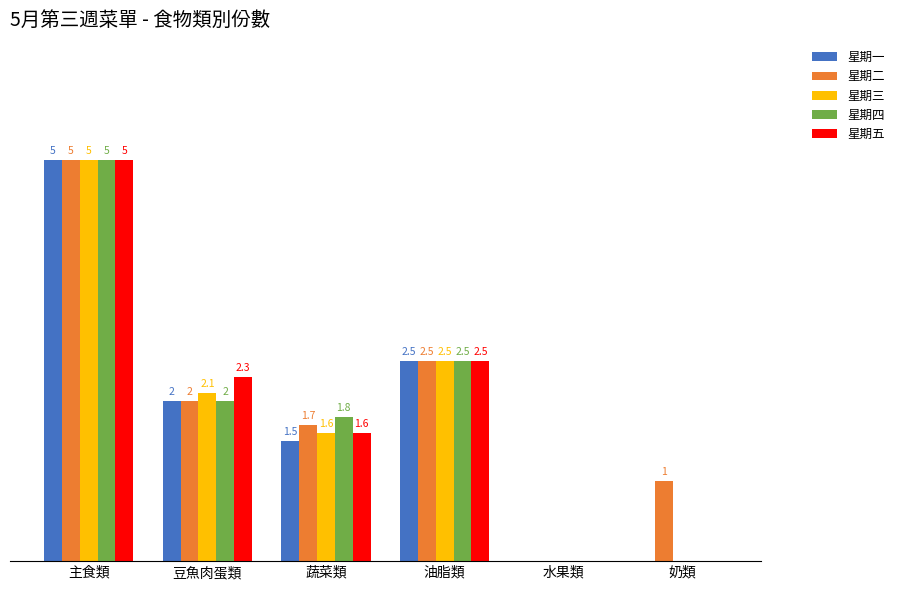

Where is 星期一 nearest to the value 2?

豆魚肉蛋類